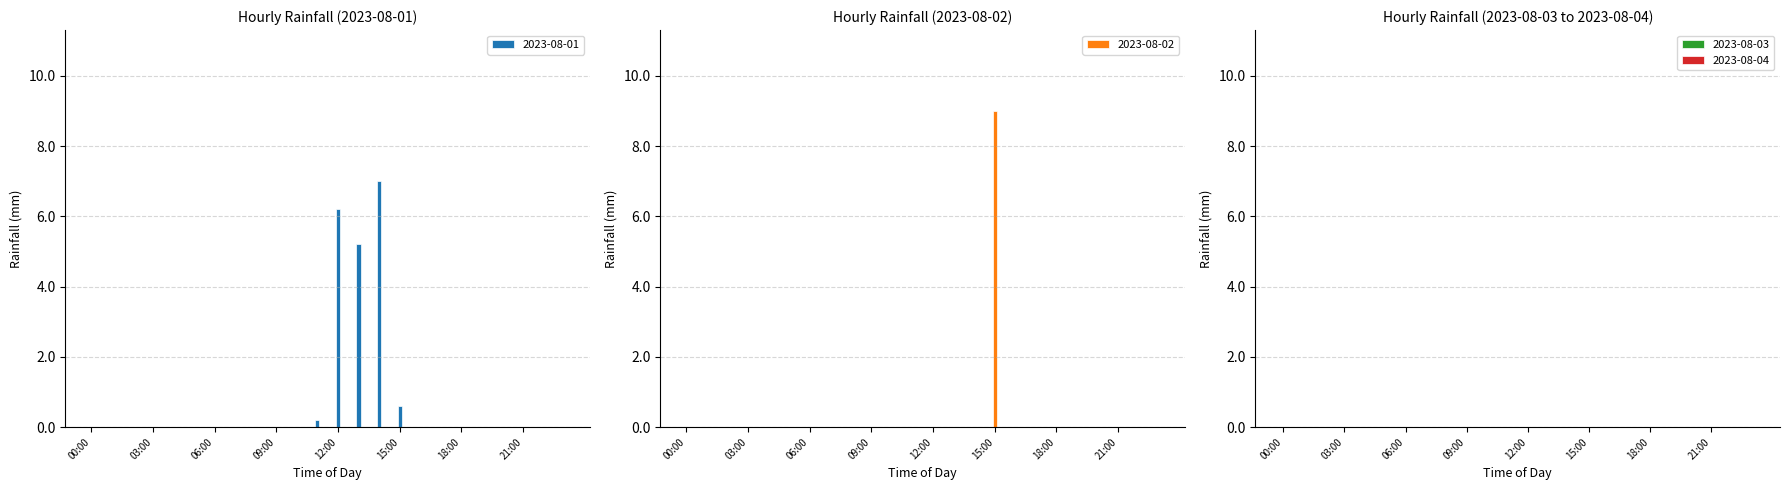

What position from the left is 15:00?

16